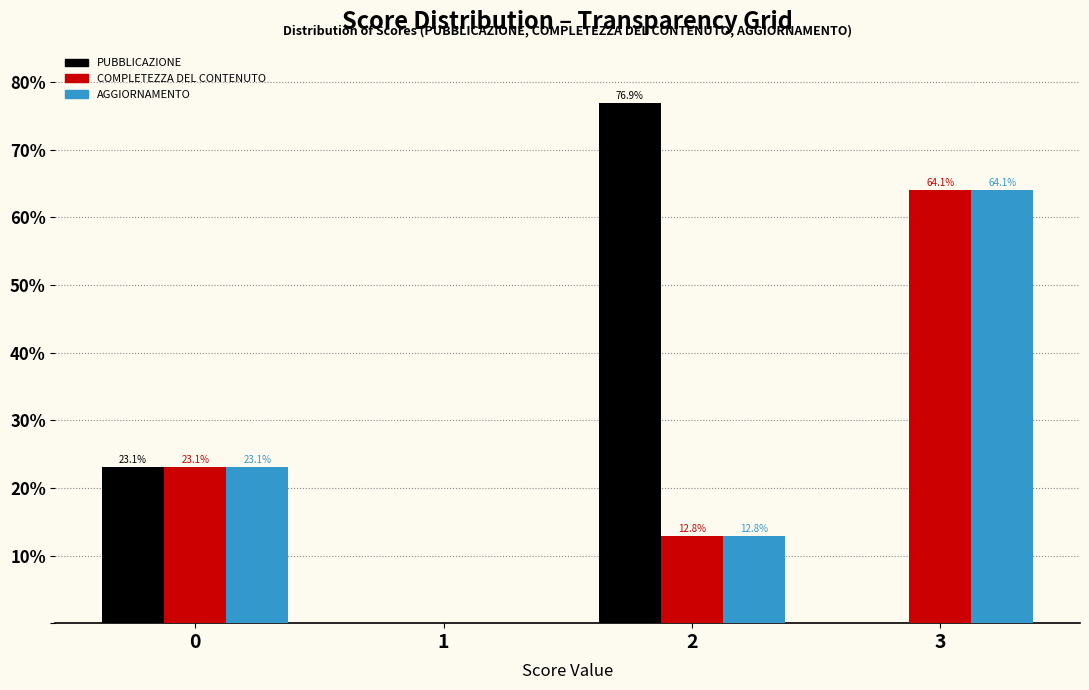

Reading right to left, transcribe all the data shown in this chart.

PUBBLICAZIONE: 3=0.0	2=76.9	1=0.0	0=23.1
COMPLETEZZA DEL CONTENUTO: 3=64.1	2=12.8	1=0.0	0=23.1
AGGIORNAMENTO: 3=64.1	2=12.8	1=0.0	0=23.1